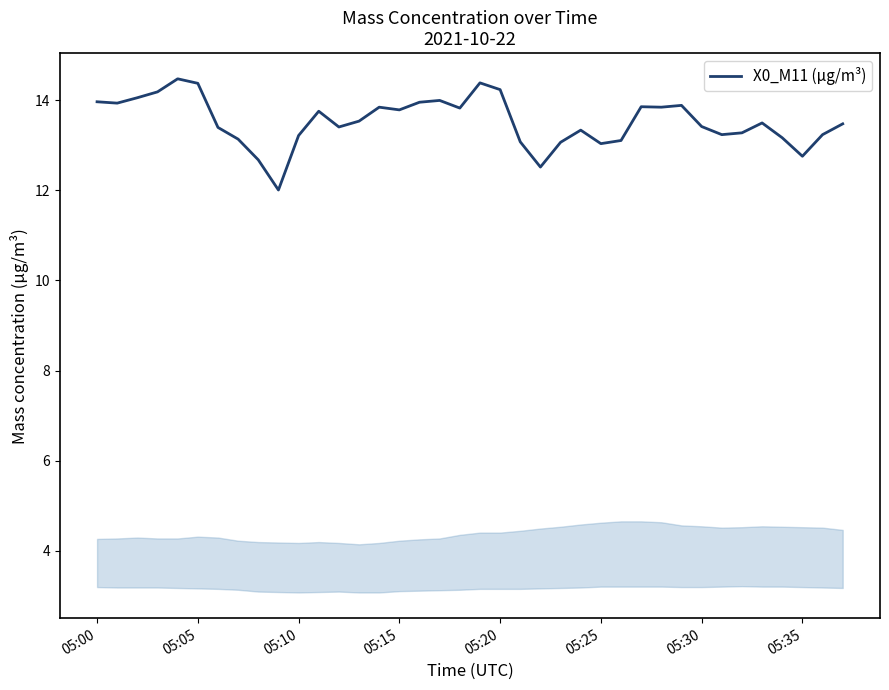

What is the maximum value shown in the chart?

14.5